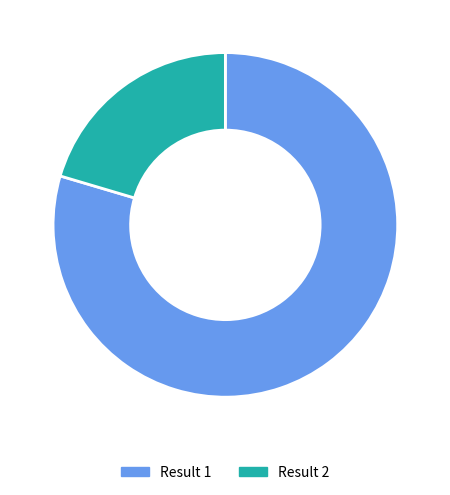

Rank the categories by value from highest to lowest.

Result 1, Result 2